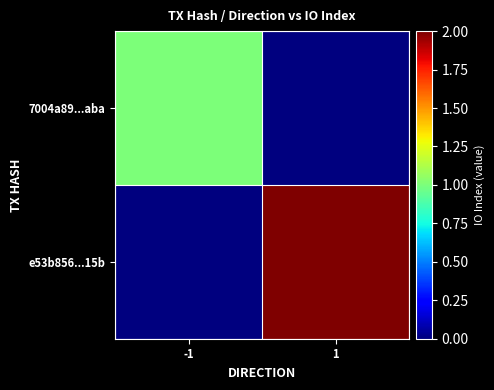

Rank the series at -1 from lowest to highest value.

e53b856...15b, 7004a89...aba